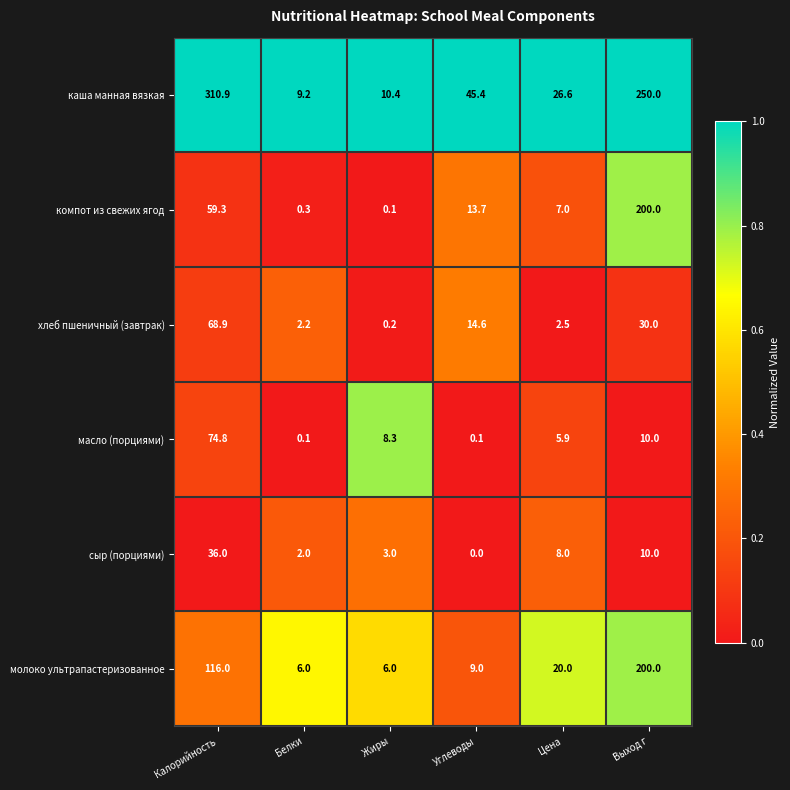

What is the difference between the компот из свежих ягод values at Калорийность and Выход г?

140.7